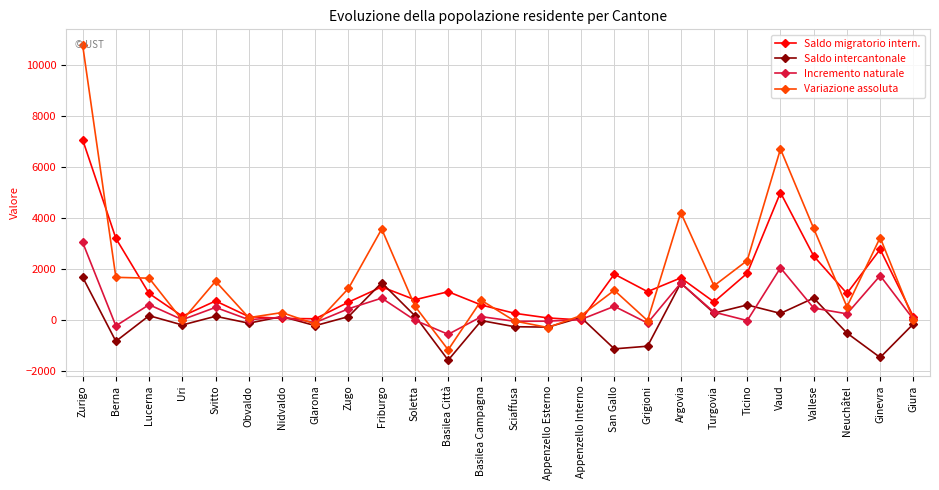

How many categories are shown in the chart?

26